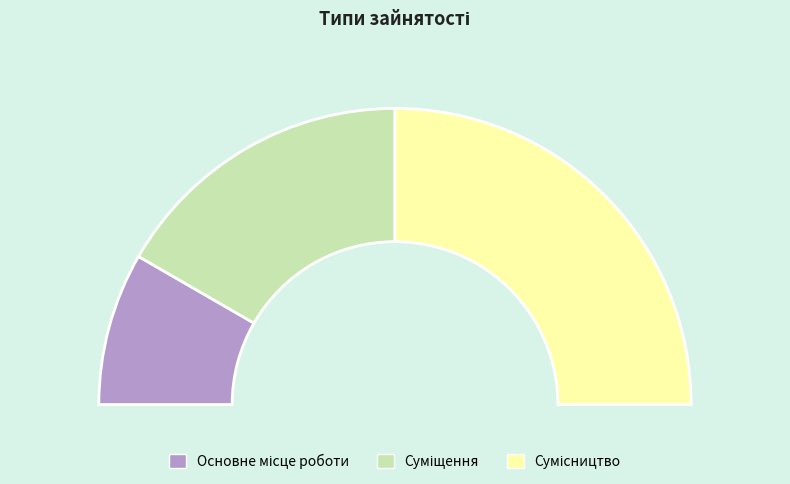

Which slice is the smallest?

Основне місце роботи